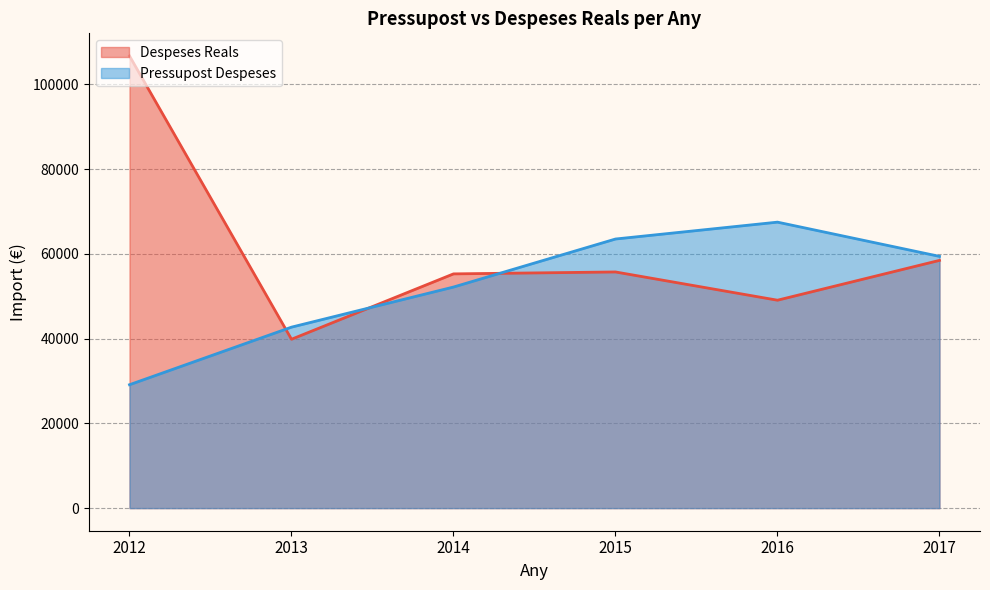

Rank the series by their maximum value, from lowest to highest.

Pressupost Despeses, Despeses Reals